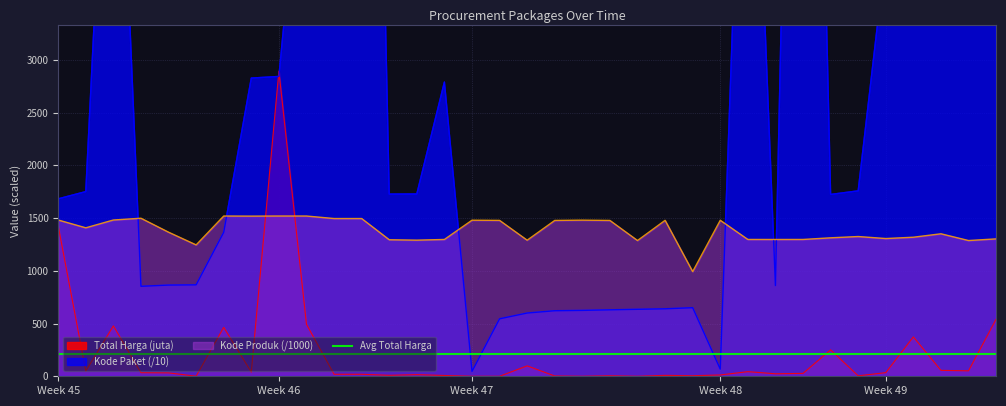

In Kode Produk, how many points are lower than both neighbors (excluding endpoints)?

10